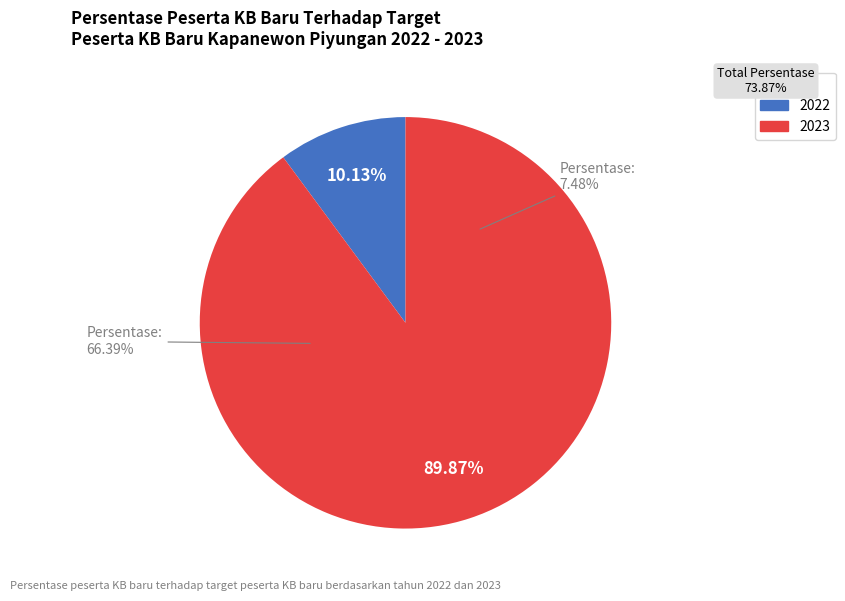

How many segments does this pie chart have?

2